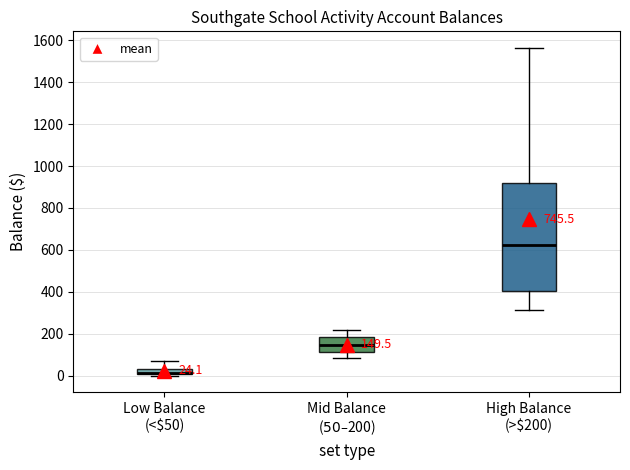

Which box is the tallest, from its lower edge to its upper edge?

High Balance (>$200)